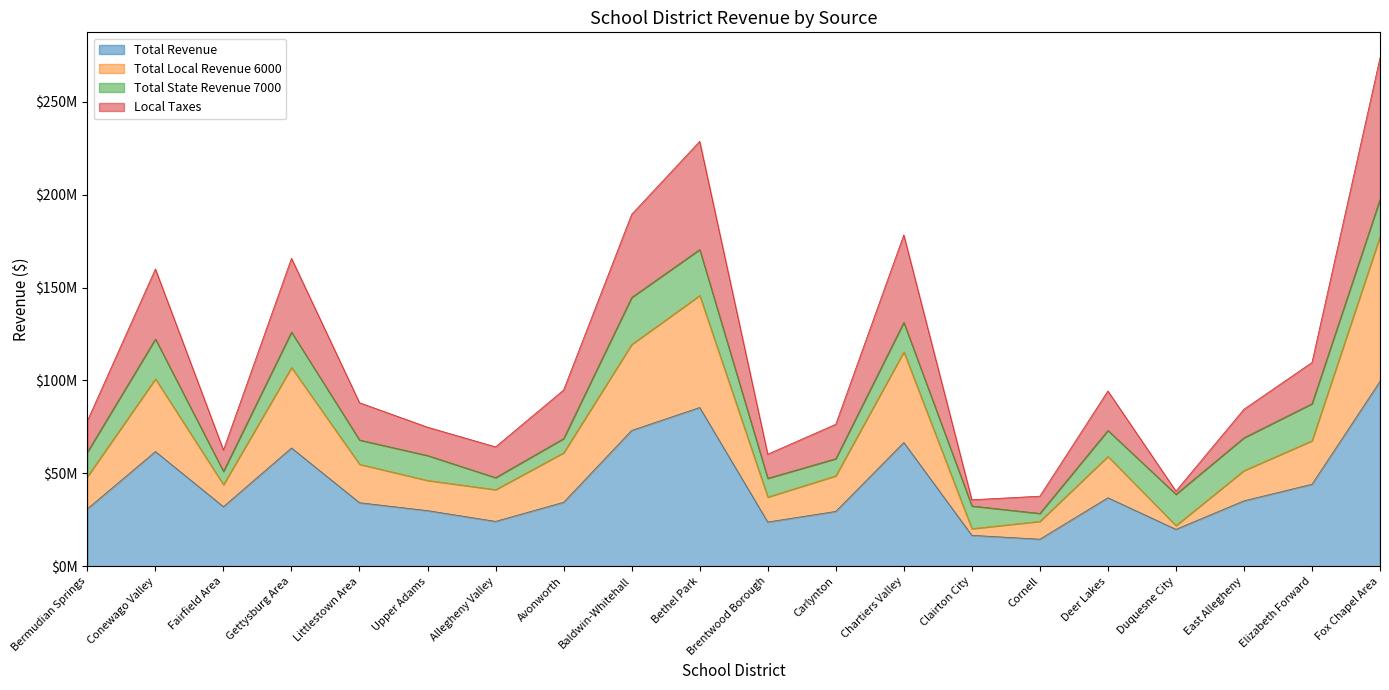

Which category has the lowest value across all series?

Cornell